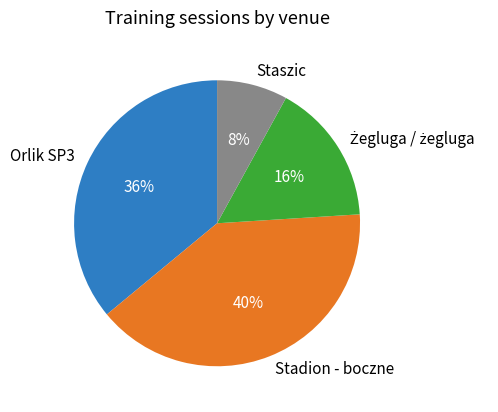

How many slices are in this pie chart?

4